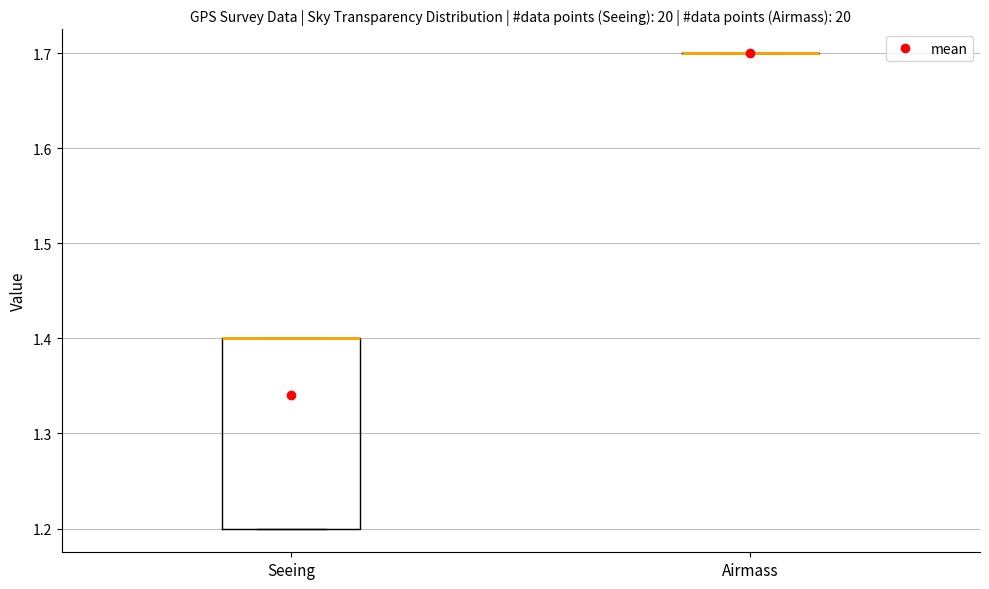

Comparing the boxes themselves (not the whiskers), which one is the tallest?

Seeing